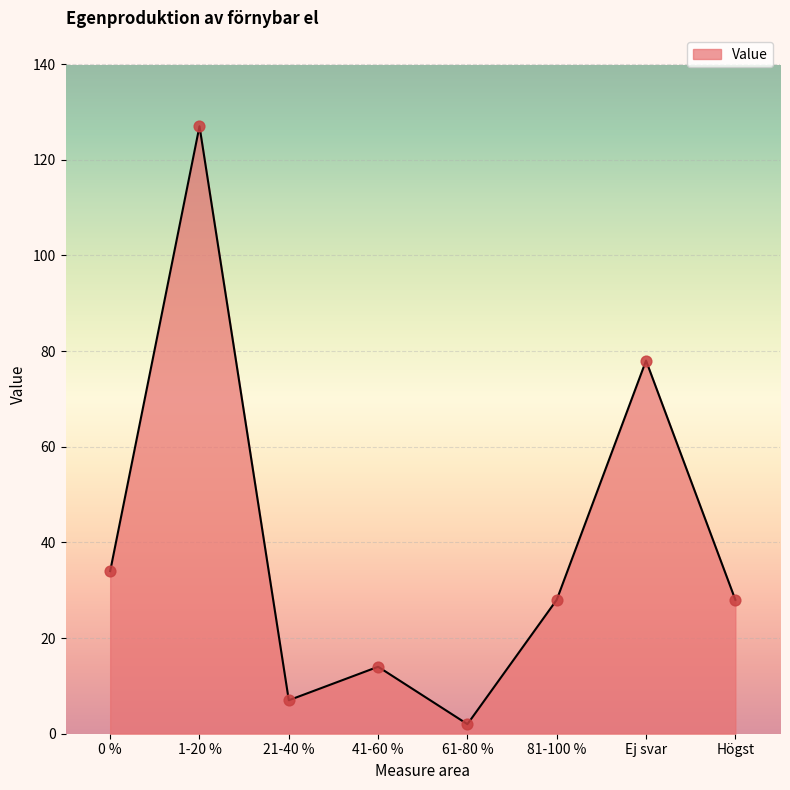

Which has a higher value, 0 % or 41-60 %?

0 %